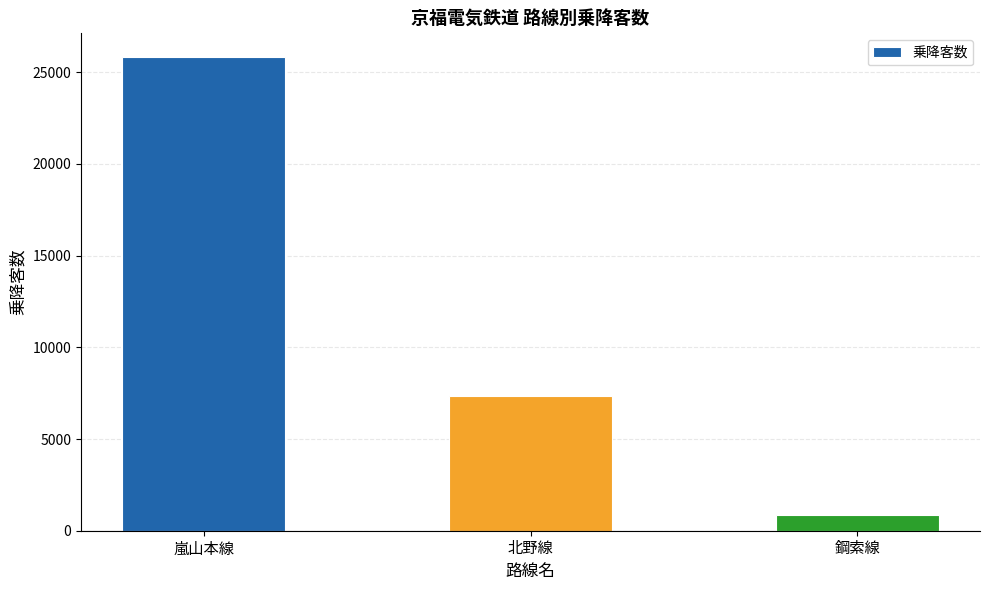

List the labels in order of value, smallest first.

鋼索線, 北野線, 嵐山本線